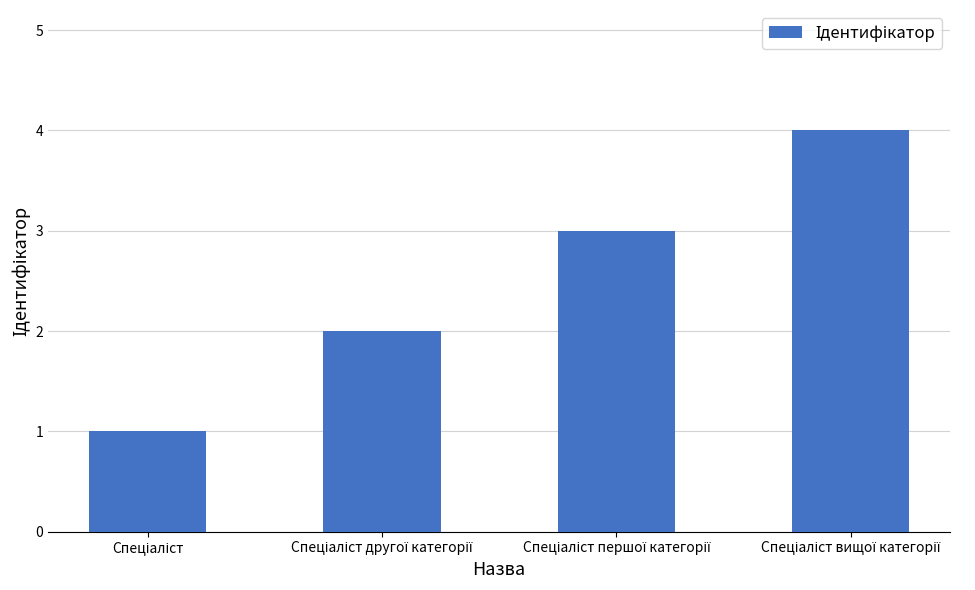

At which label does the data first exceed 3?

Спеціаліст вищої категорії